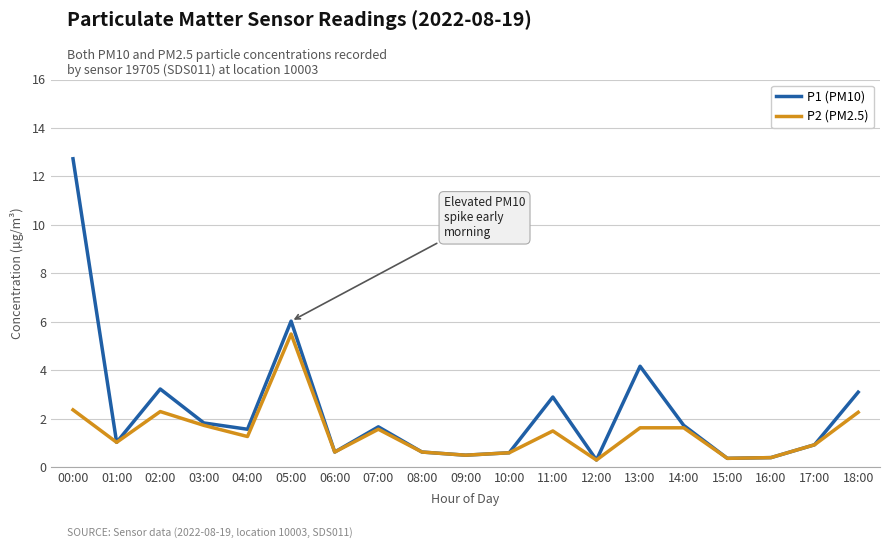

True or false: P2 (PM2.5) has a value of 1.5 at 11:00.

True